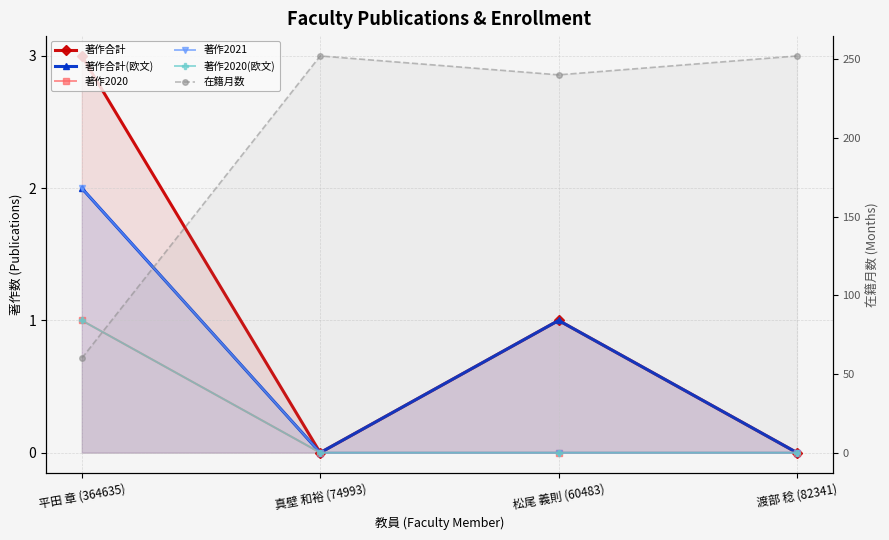

What is the label of the 4th point from the left?

渡部 稔 (82341)